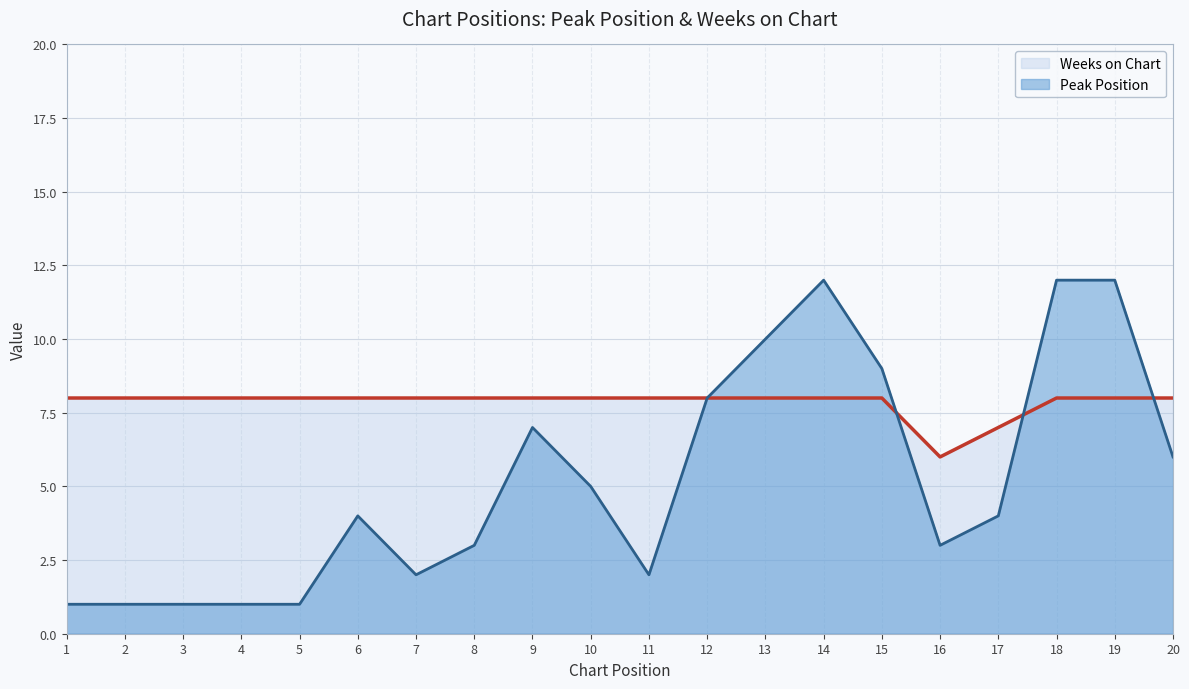

What is the sum of all Peak Position values?

104